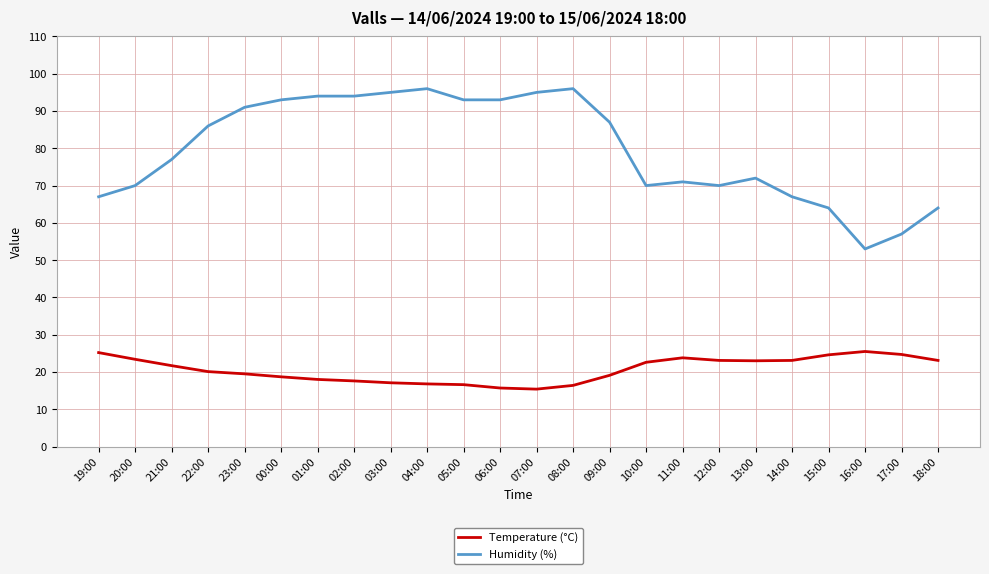

What position from the left is 17:00?

23